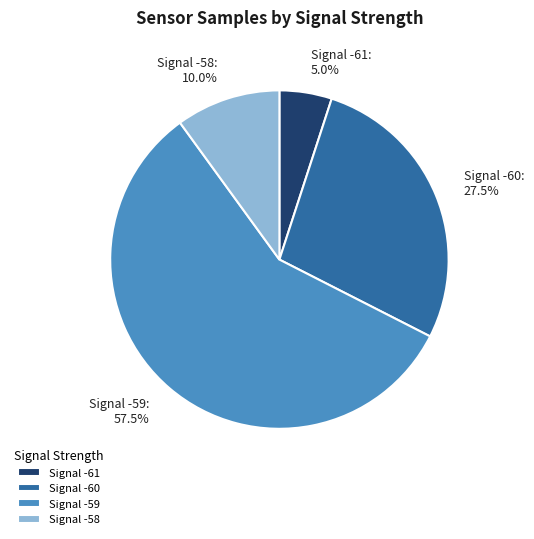

What is the smallest slice in the pie chart?

Signal -61